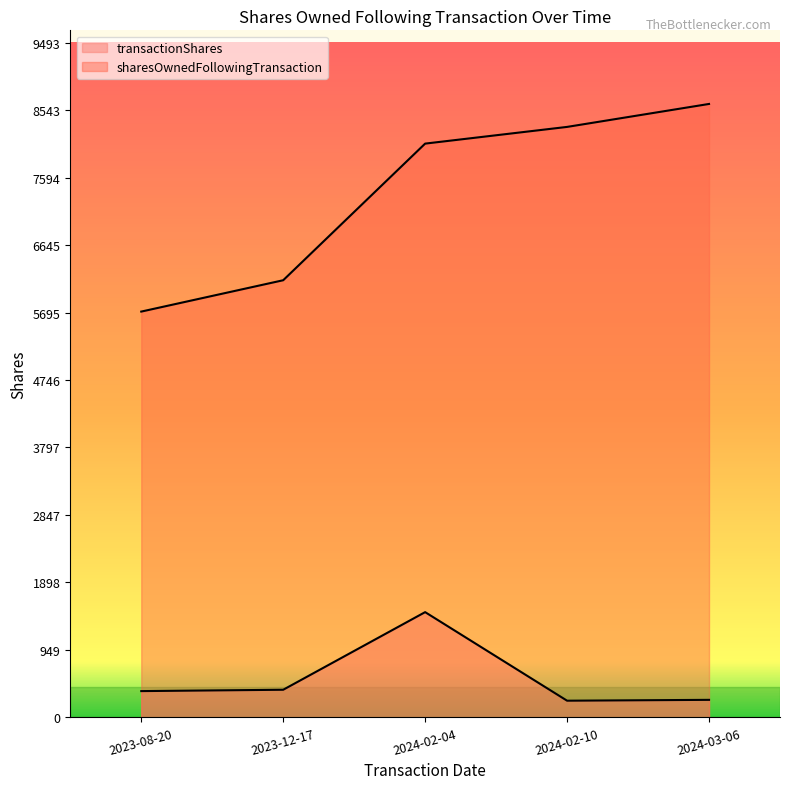

Reading left to right, list all the values displayed in this chart.

transactionShares: 370	389	1481	235	247
sharesOwnedFollowingTransaction: 5709	6150	8072	8307	8630